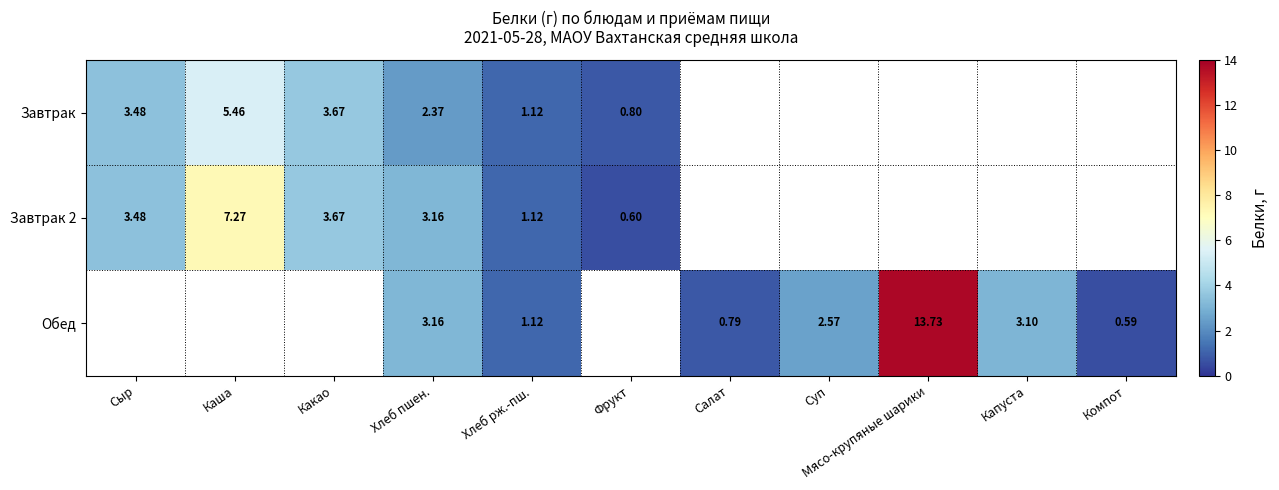

Is the value of Обед at Салат greater than the value of Завтрак at Какао?

No